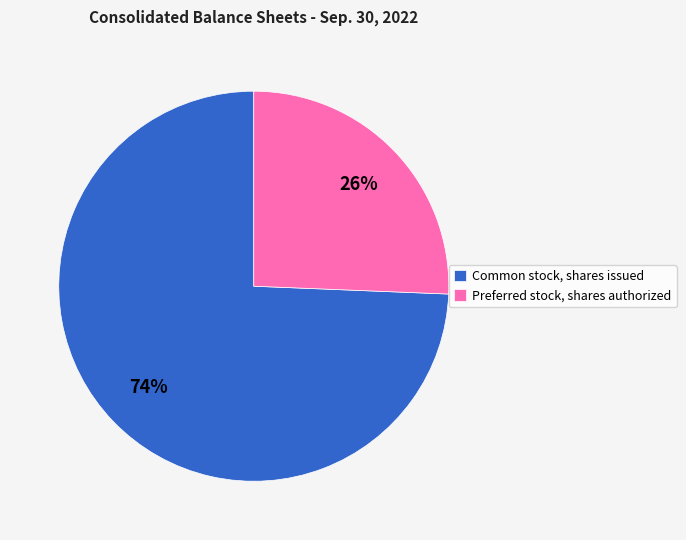

Which slice is the largest?

Common stock, shares issued